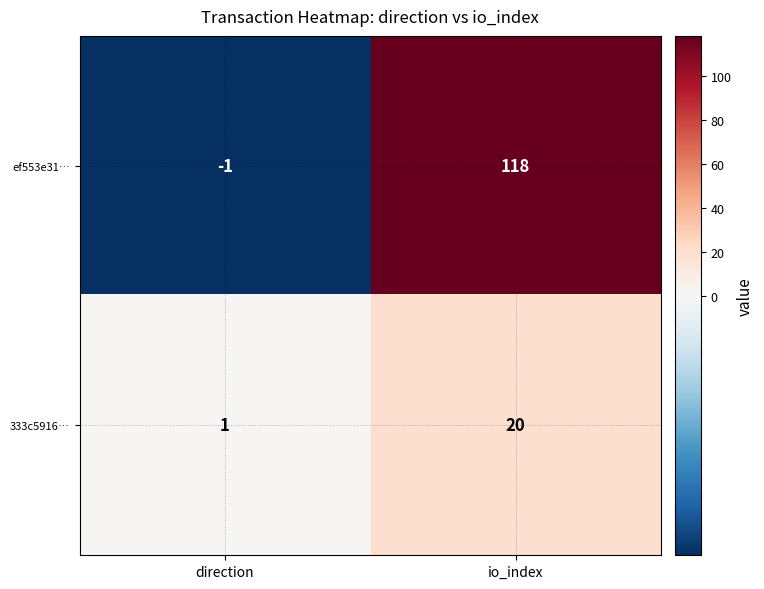

What is the spread (max minus min) of values at direction?

2